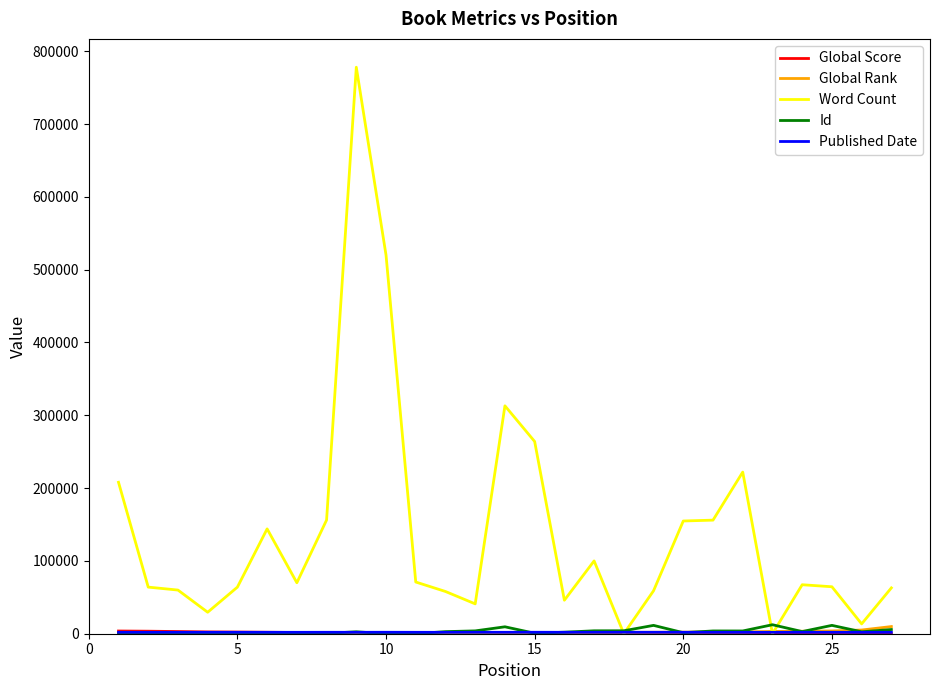

What is the maximum value shown in the chart?

778045